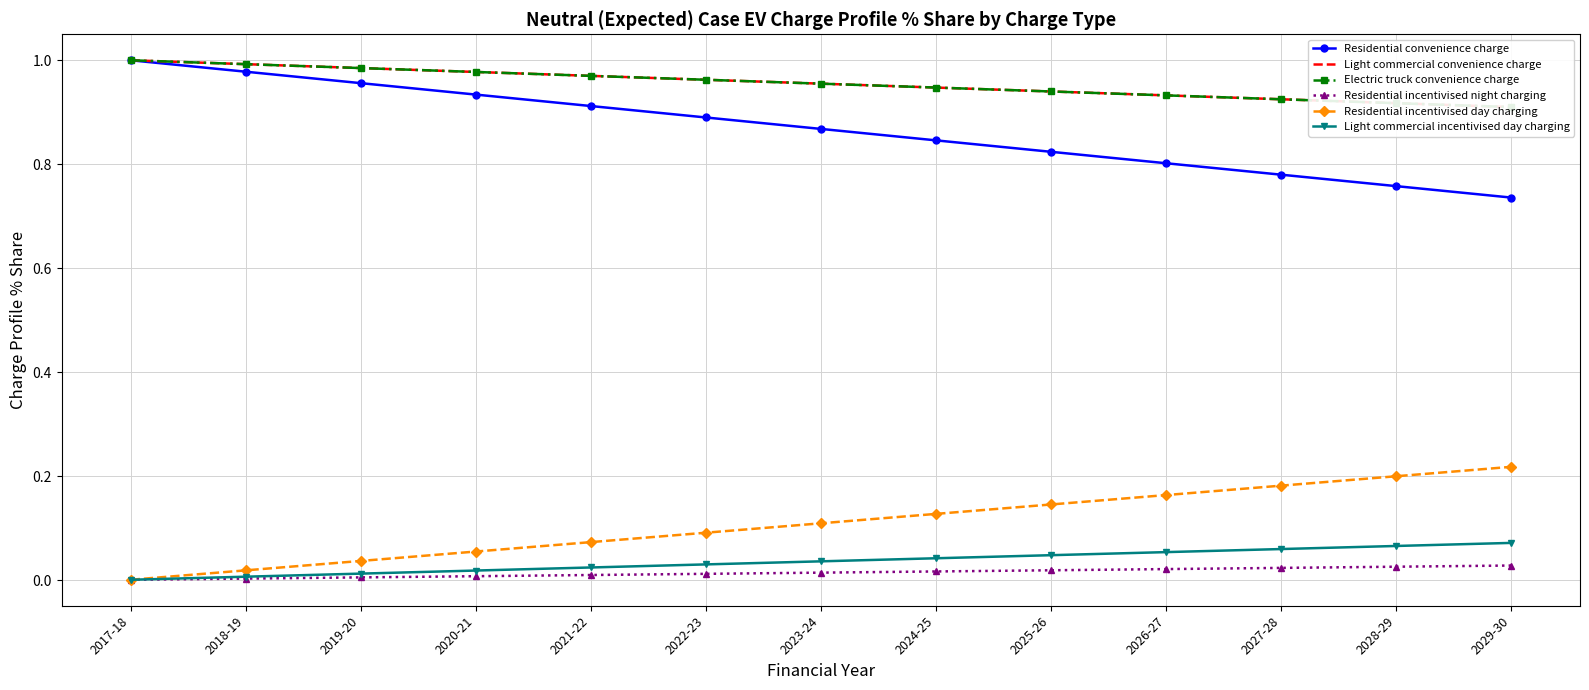

Reading left to right, extract all data points from this chart.

Residential convenience charge: 2017-18=1.0	2018-19=1.0	2019-20=1.0	2020-21=0.9	2021-22=0.9	2022-23=0.9	2023-24=0.9	2024-25=0.8	2025-26=0.8	2026-27=0.8	2027-28=0.8	2028-29=0.8	2029-30=0.7
Light commercial convenience charge: 2017-18=1.0	2018-19=1.0	2019-20=1.0	2020-21=1.0	2021-22=1.0	2022-23=1.0	2023-24=1.0	2024-25=0.9	2025-26=0.9	2026-27=0.9	2027-28=0.9	2028-29=0.9	2029-30=0.9
Electric truck convenience charge: 2017-18=1.0	2018-19=1.0	2019-20=1.0	2020-21=1.0	2021-22=1.0	2022-23=1.0	2023-24=1.0	2024-25=0.9	2025-26=0.9	2026-27=0.9	2027-28=0.9	2028-29=0.9	2029-30=0.9
Residential incentivised night charging: 2017-18=0.0	2018-19=0.0	2019-20=0.0	2020-21=0.0	2021-22=0.0	2022-23=0.0	2023-24=0.0	2024-25=0.0	2025-26=0.0	2026-27=0.0	2027-28=0.0	2028-29=0.0	2029-30=0.0
Residential incentivised day charging: 2017-18=0.0	2018-19=0.0	2019-20=0.0	2020-21=0.1	2021-22=0.1	2022-23=0.1	2023-24=0.1	2024-25=0.1	2025-26=0.1	2026-27=0.2	2027-28=0.2	2028-29=0.2	2029-30=0.2
Light commercial incentivised day charging: 2017-18=0.0	2018-19=0.0	2019-20=0.0	2020-21=0.0	2021-22=0.0	2022-23=0.0	2023-24=0.0	2024-25=0.0	2025-26=0.0	2026-27=0.1	2027-28=0.1	2028-29=0.1	2029-30=0.1